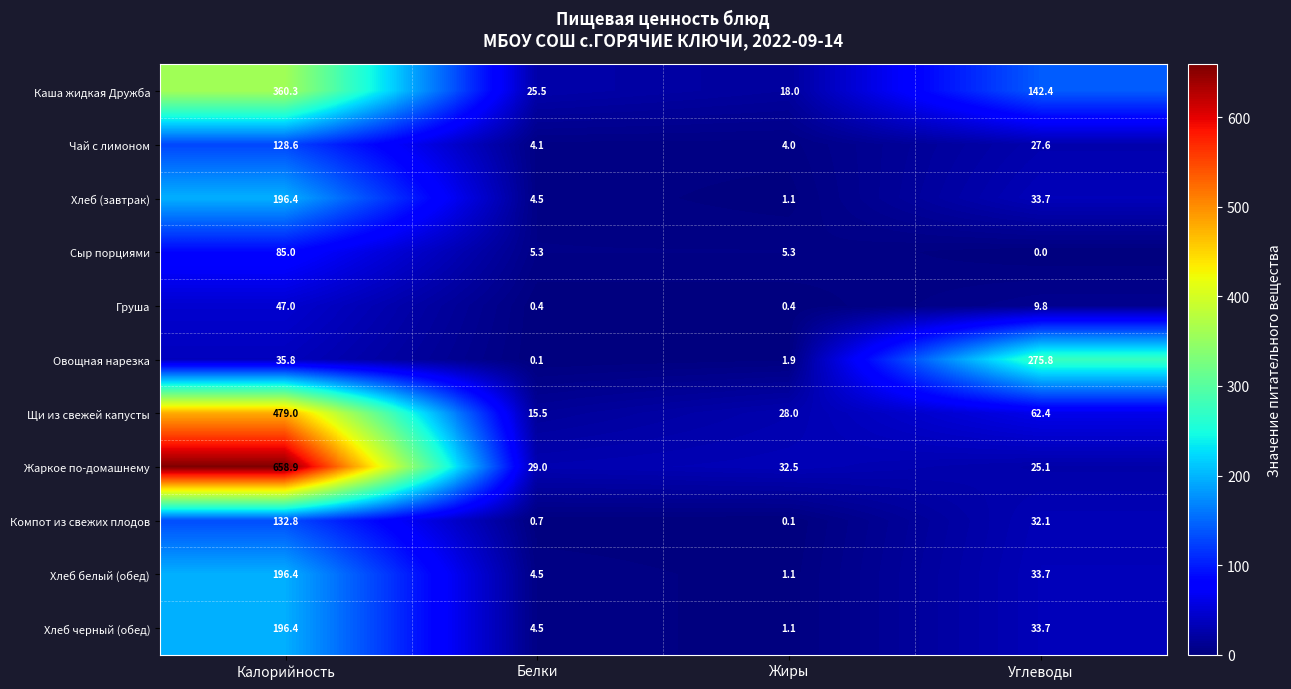

List the labels in order of Жаркое по-домашнему value, largest first.

Калорийность, Жиры, Белки, Углеводы